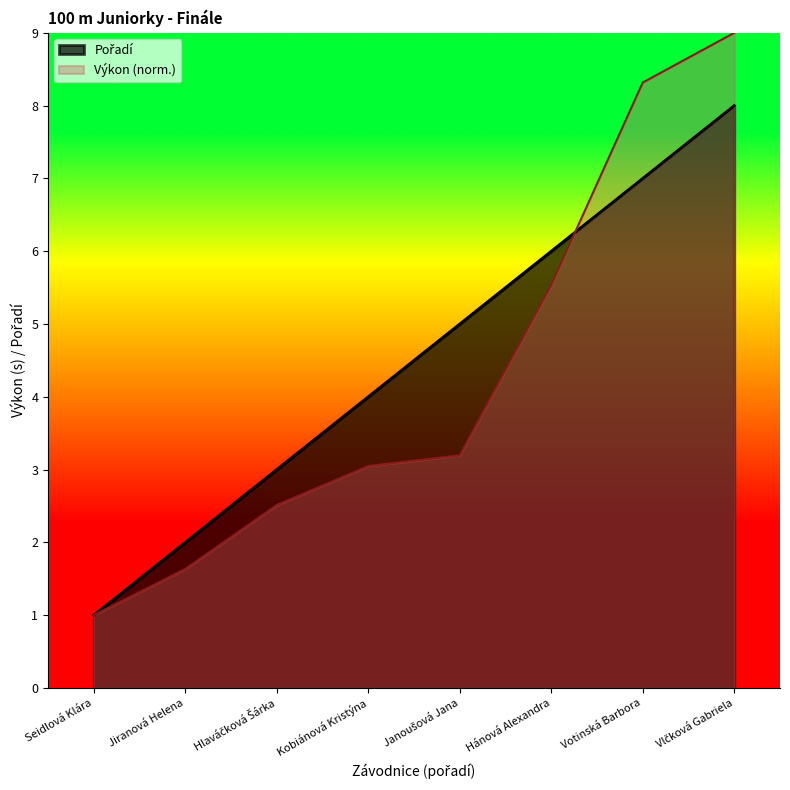

What is the label of the 5th point from the left?

Janoušová Jana